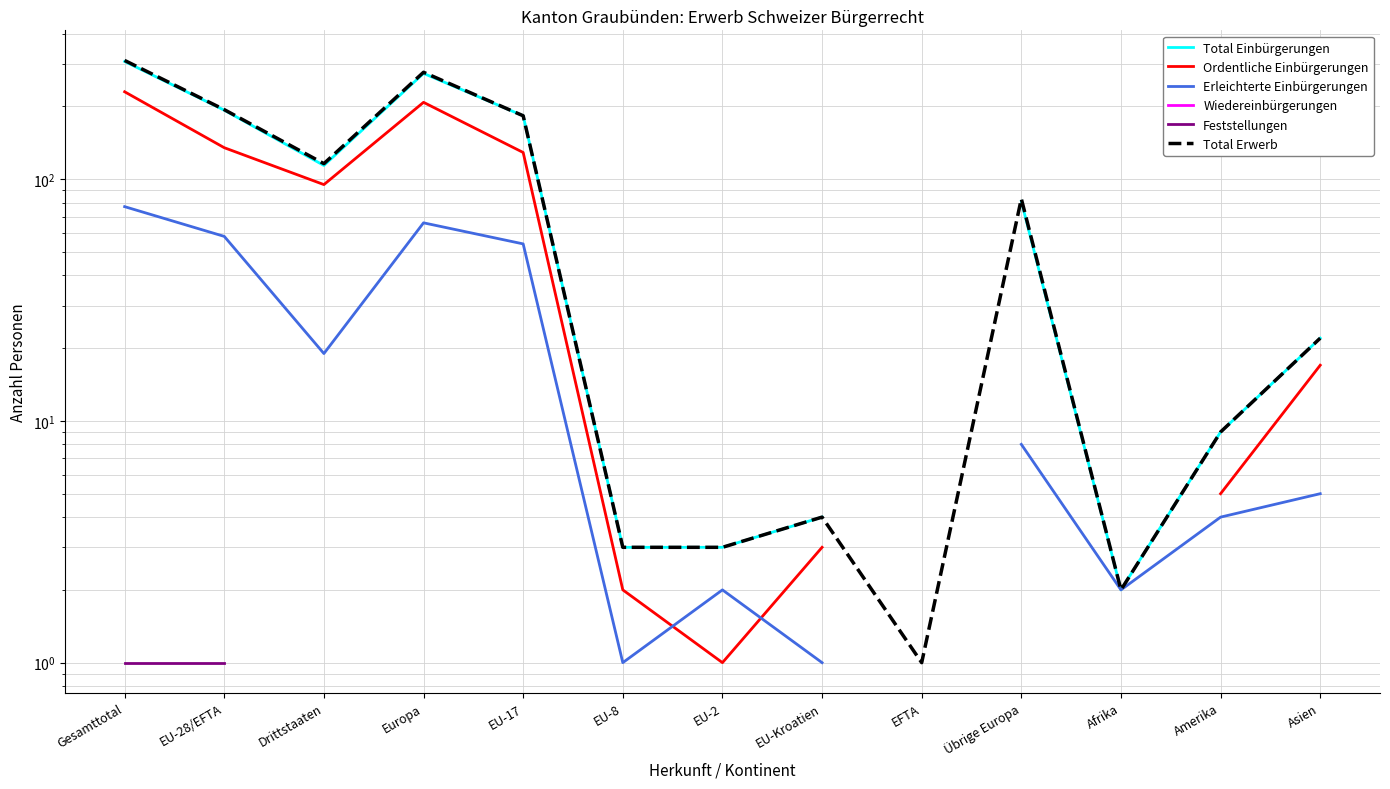

How many lines are shown in the chart?

6